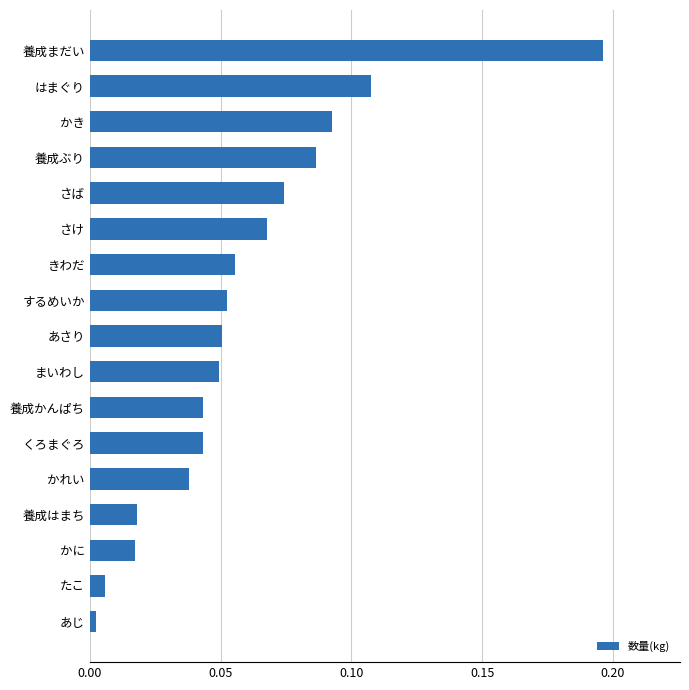

Which category has the highest value across all series?

養成まだい